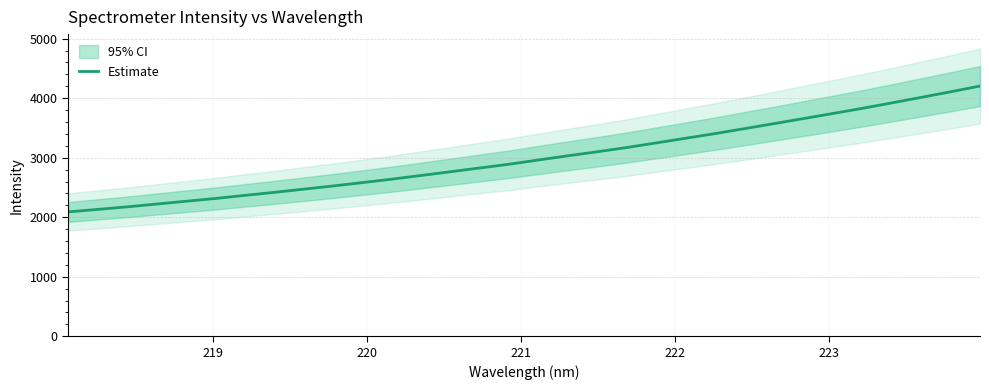

What is the maximum value for Estimate?

4204.0